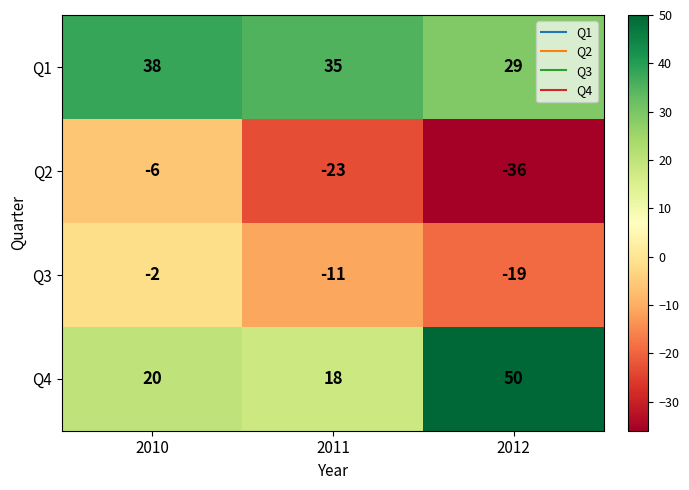

Count the number of categories in the chart.

3